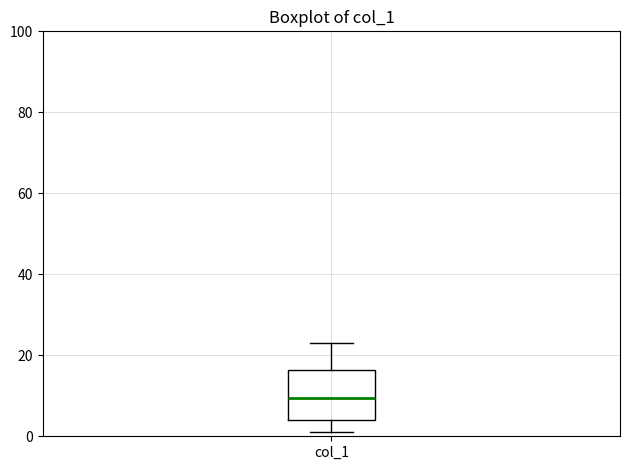

Where does the median line of the box for col_1 sit on the y-axis? The values are not printed on the chart, so give them approximately, as read against the axis.

10